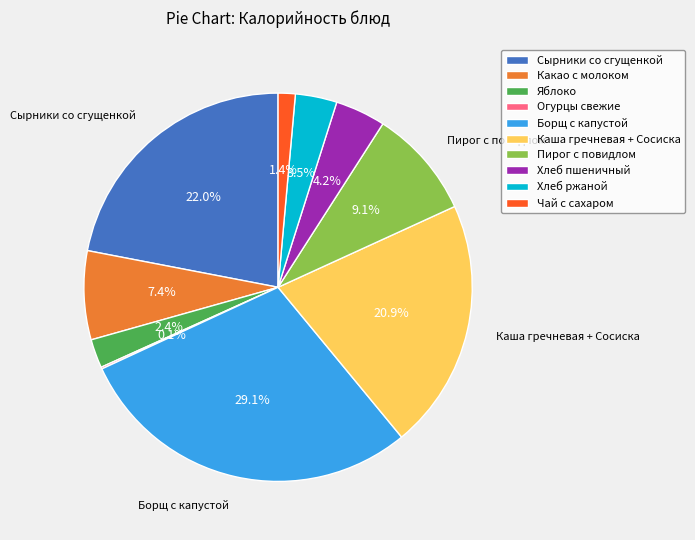

What is the largest slice in the pie chart?

Борщ с капустой